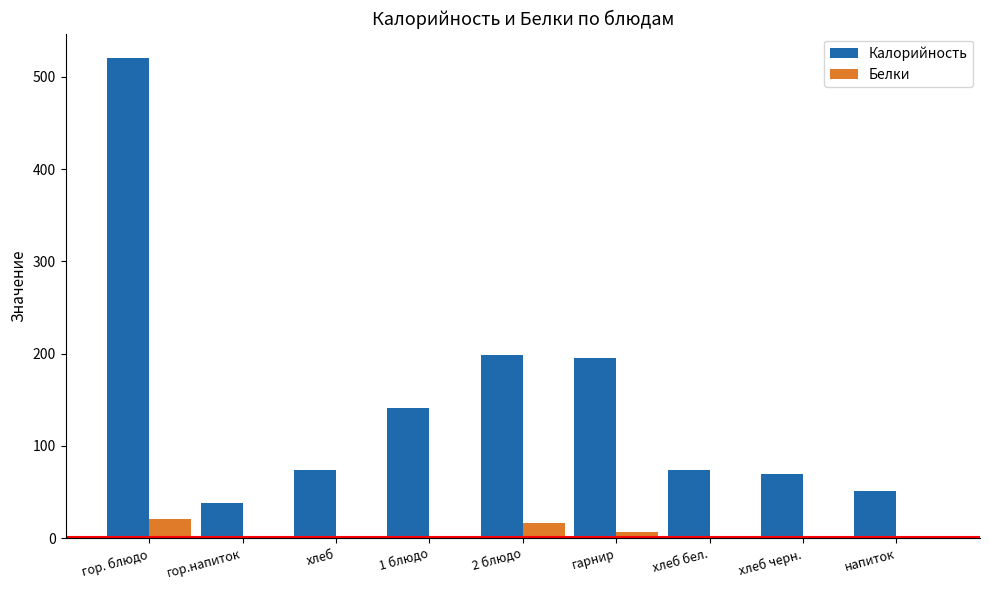

At which label does Белки first exceed 2?

гор. блюдо